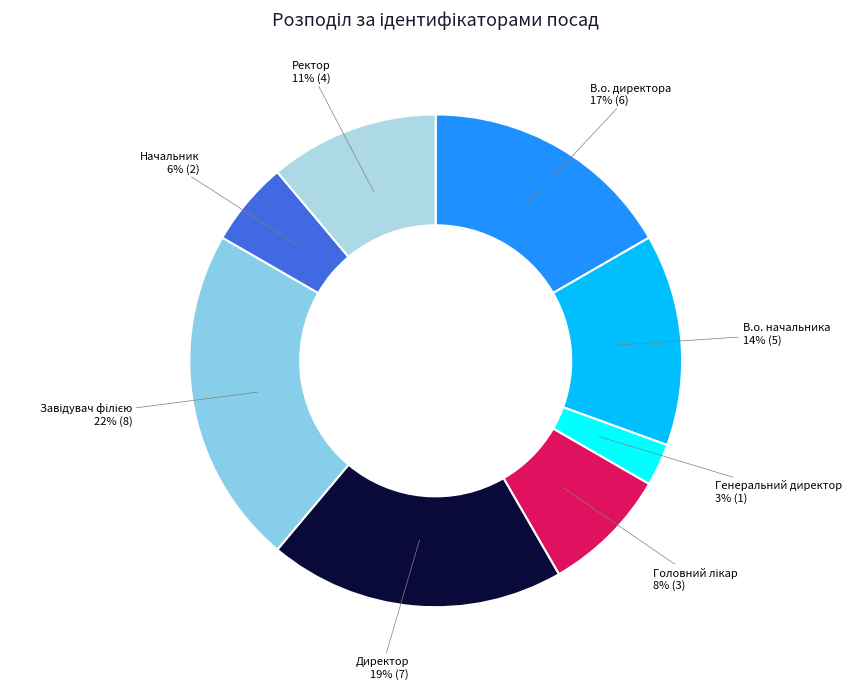

Which category has the smallest portion of the pie?

Генеральний директор